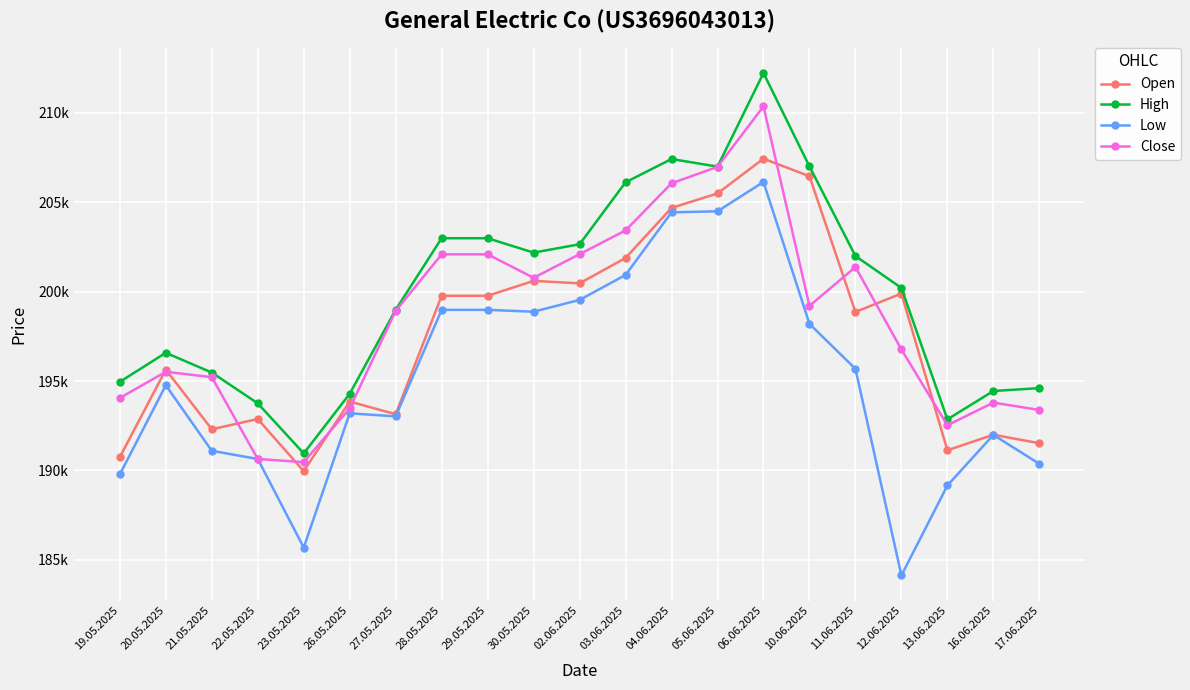

Reading left to right, list all the values displayed in this chart.

Open: 190748	195640	192306	192878	189965	193857	193145	199769	199769	200604	200465	201884	204685	205493	207436	206456	198867	199896	191130	192000	191525
High: 194958	196581	195478	193756	190955	194290	198988	202989	202989	202183	202652	206117	207417	206993	212227	207001	201995	200207	192860	194445	194606
Low: 189780	194766	191101	190645	185690	193198	193028	198983	198983	198879	199540	200933	204436	204494	206135	198199	195684	184133	189162	191991	190371
Close: 194055	195519	195220	190645	190465	193476	198924	202087	202087	200776	202095	203425	206060	206977	210361	199205	201376	196768	192530	193796	193384